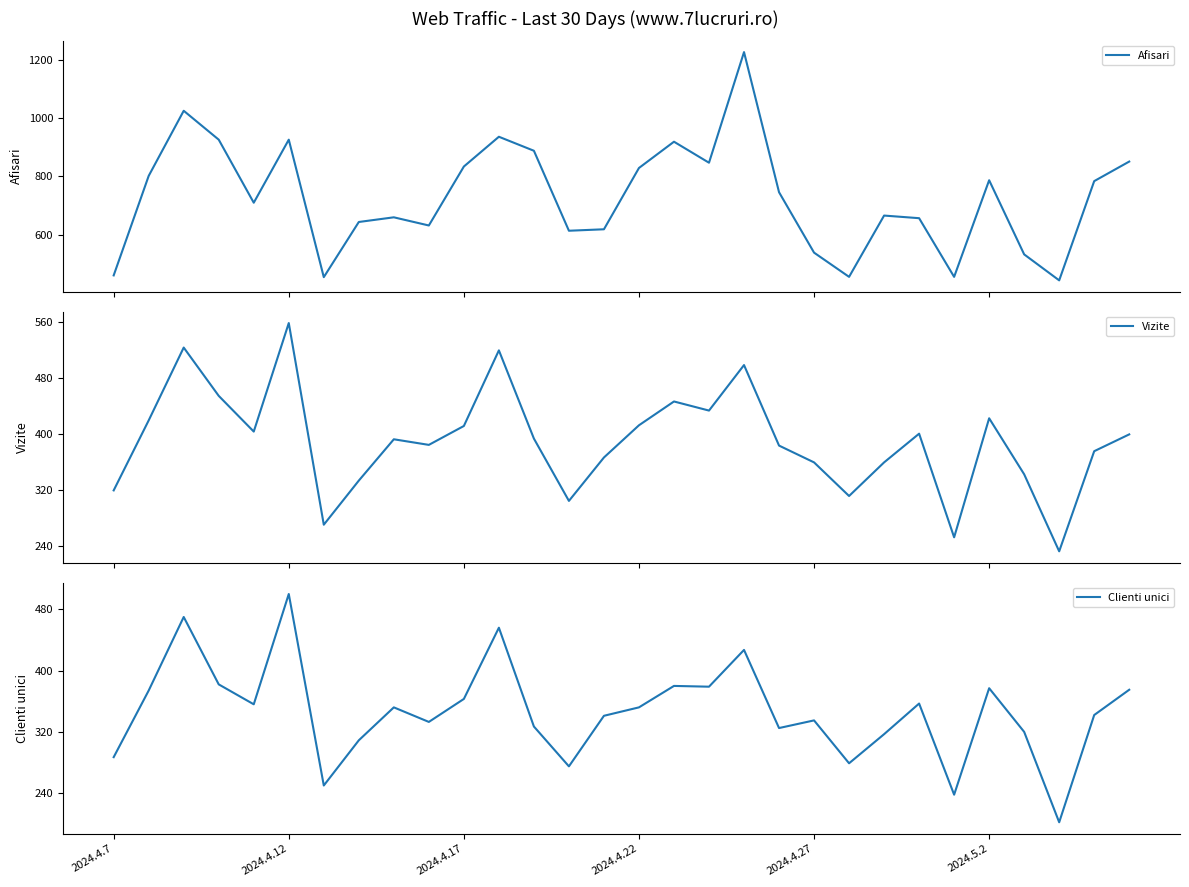

True or false: Afisari and Clienti unici cross at least once.

False